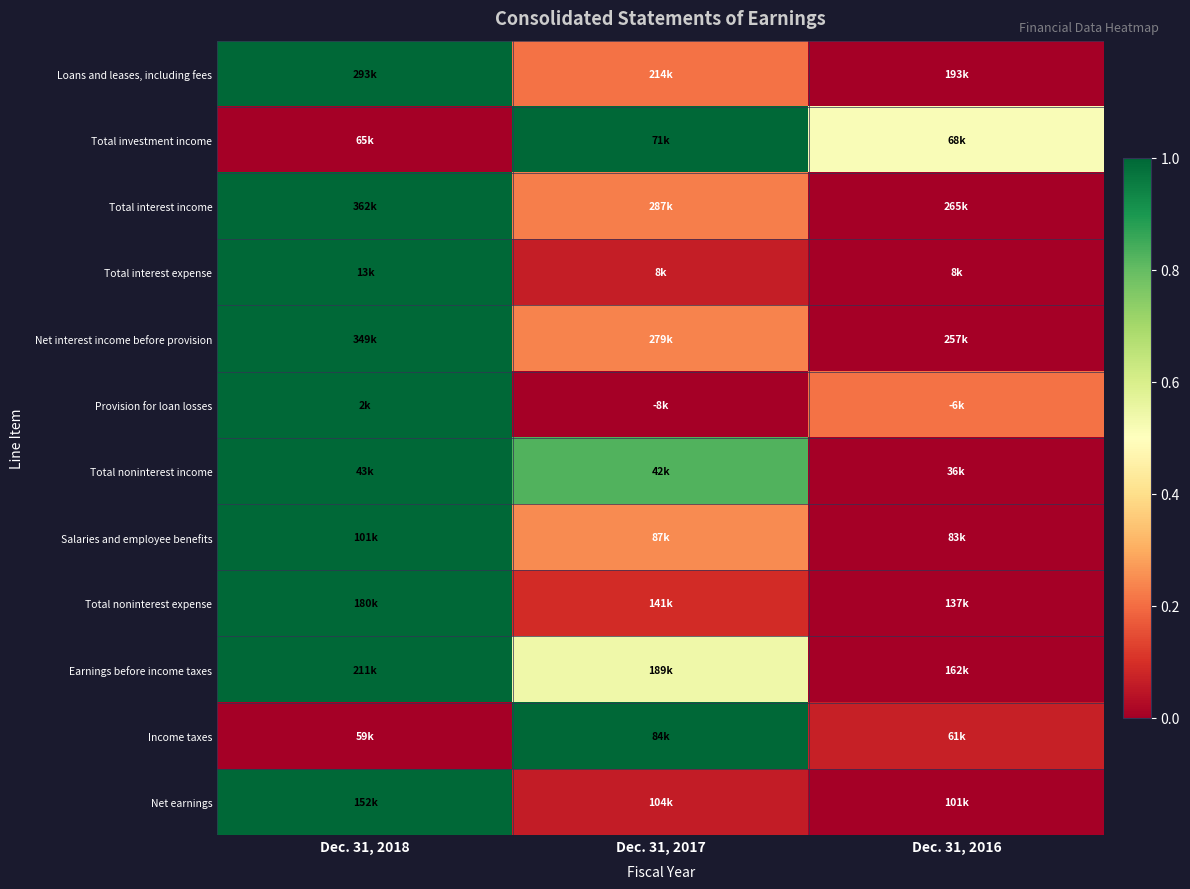

How many series are shown in this chart?

12